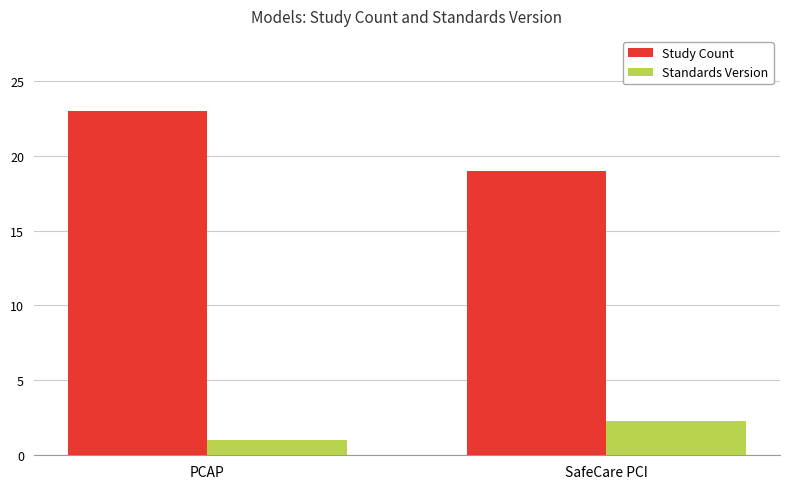

What is the label of the 2nd bar from the right?

PCAP